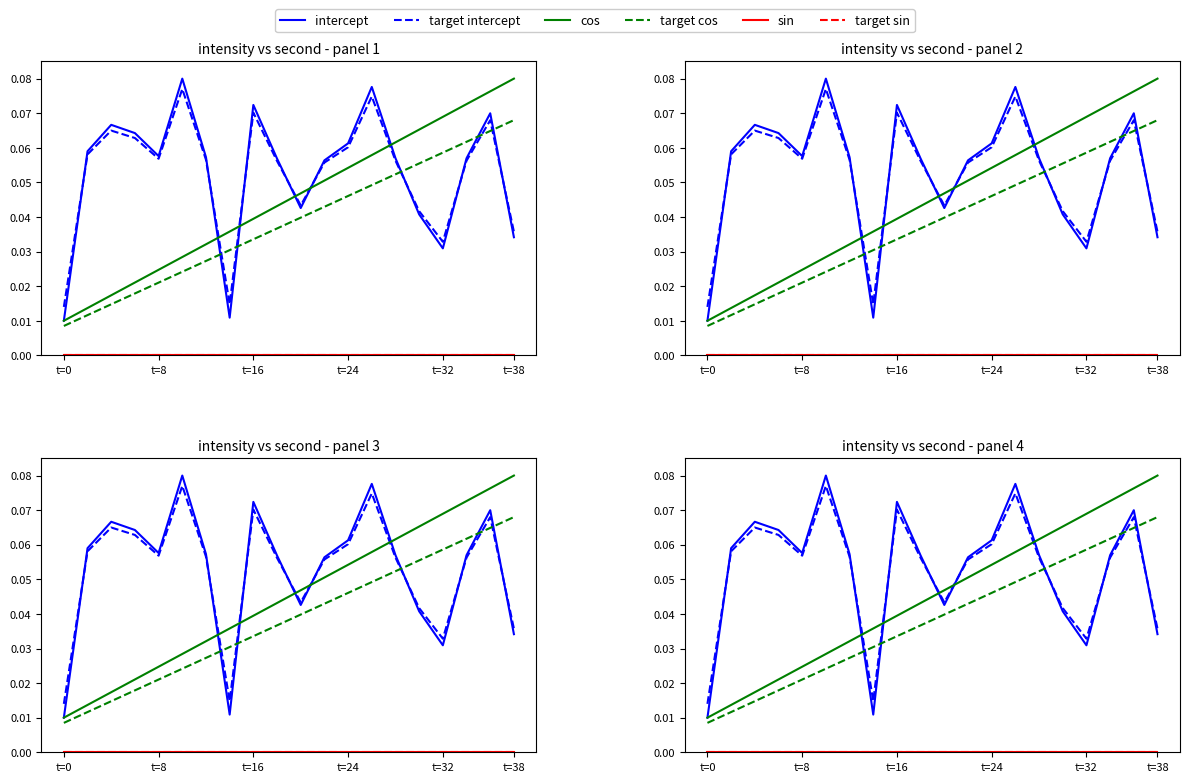

Which series has the largest range (max minus min)?

intercept